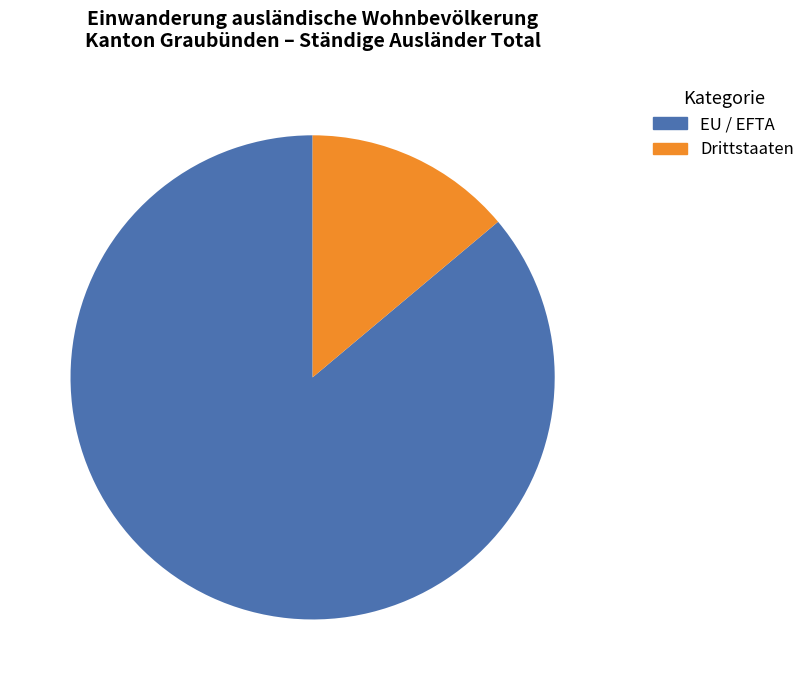

Does any single category account for the majority?

Yes